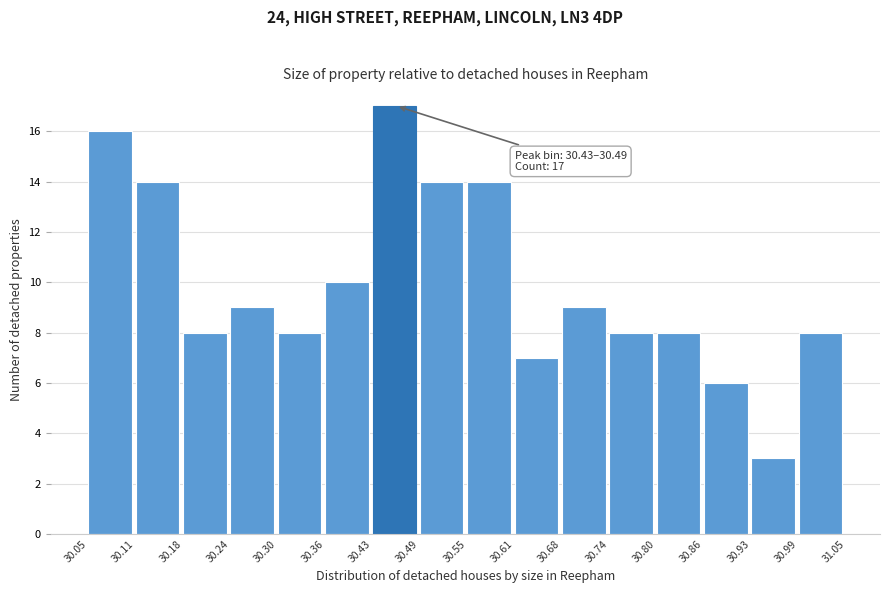

Which range on the x-axis has the tallest bar?

30.43 to 30.49